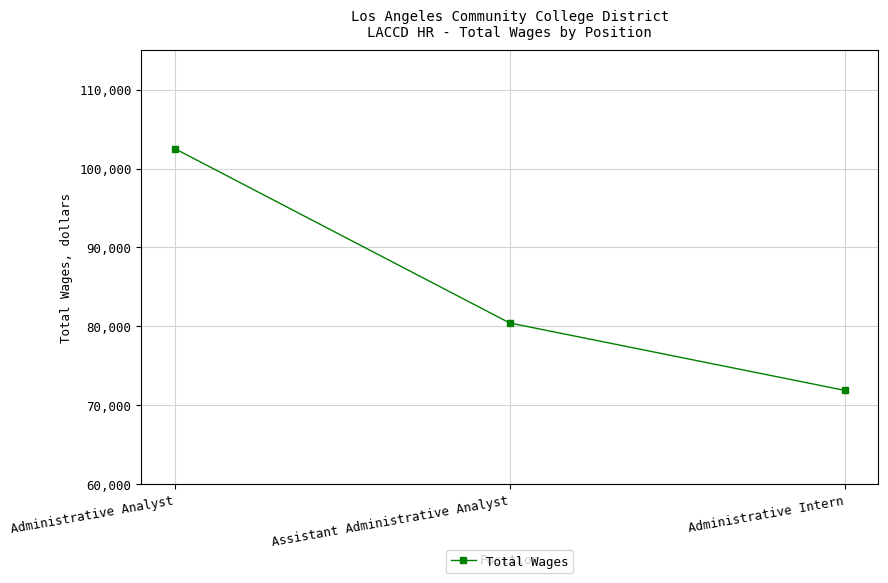

Reading left to right, what are all the values shown in this chart?

102535	80411	71864